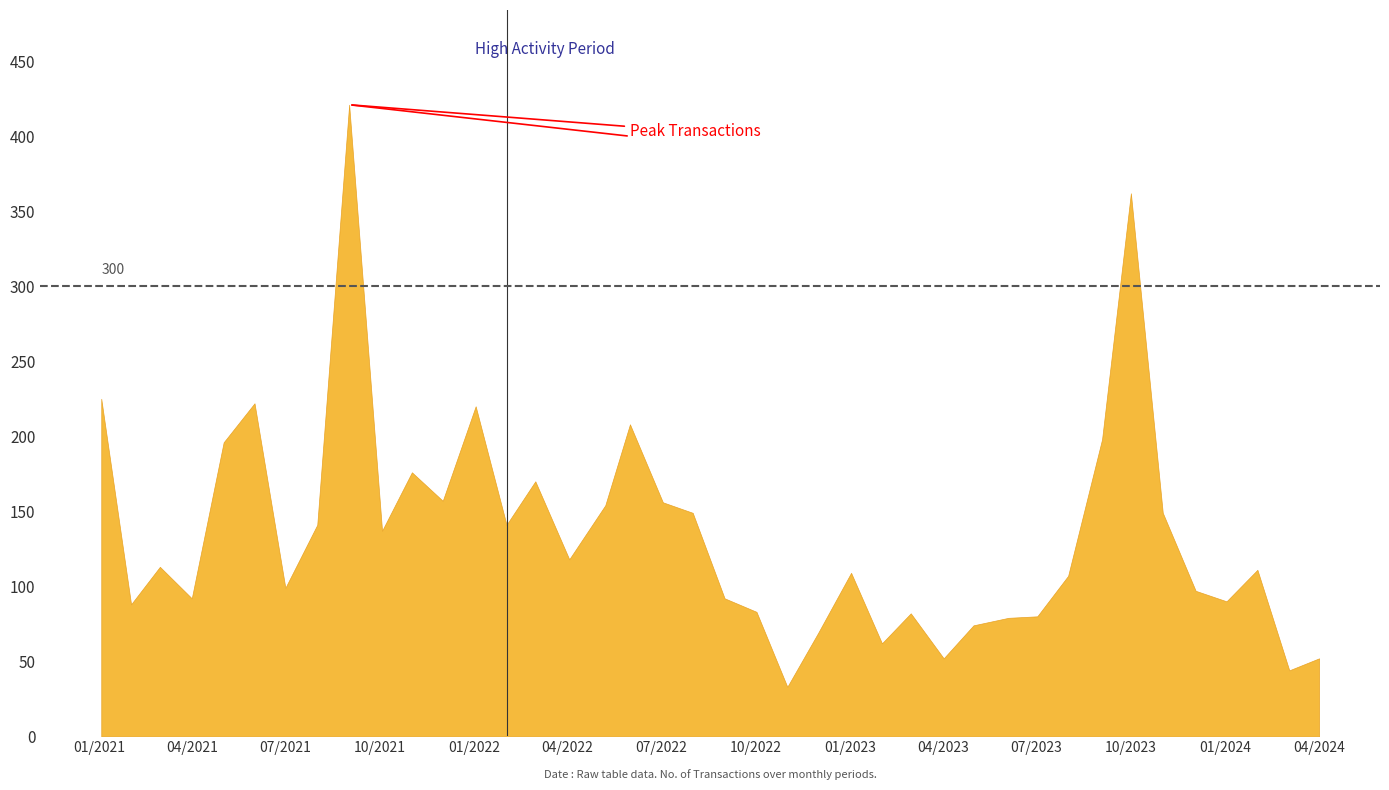

What is the sum of the values at 03/07/2022 and 01/11/2021?

332